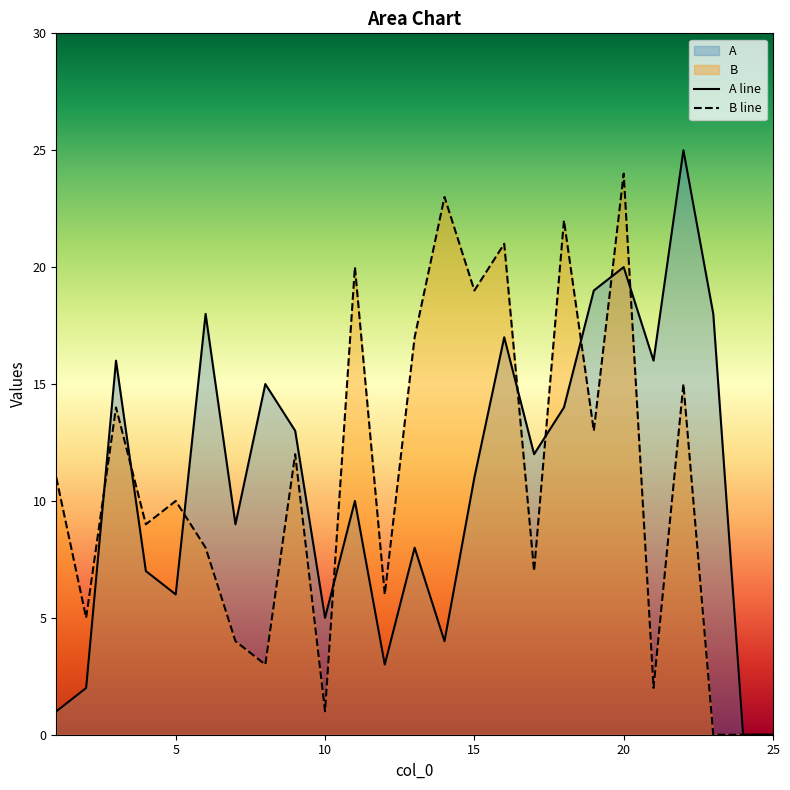

What is the value of the A line point at the 22nd from the left?

25